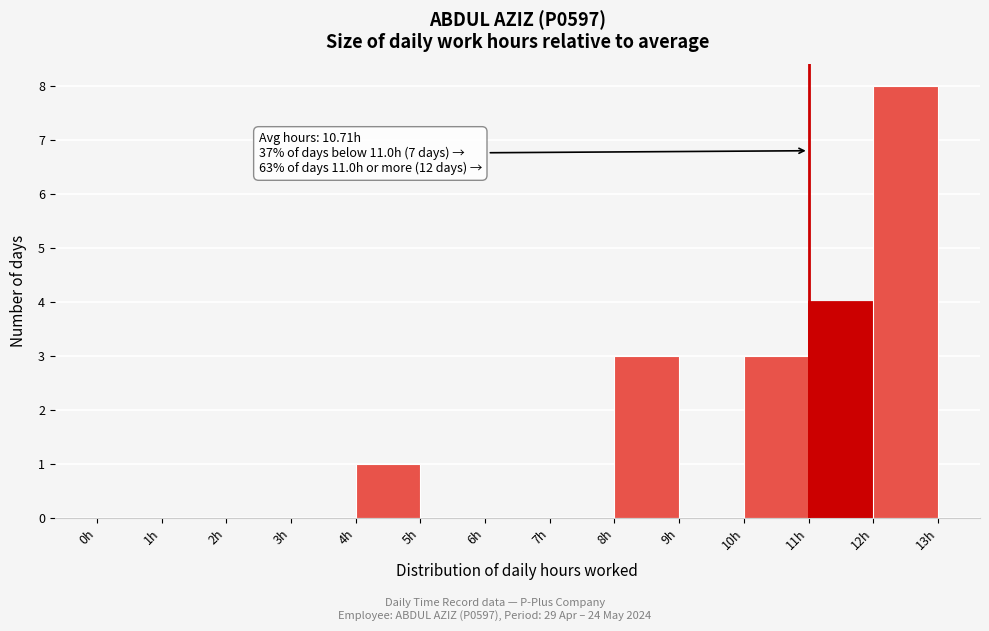

Which range on the x-axis has the tallest bar?

12 to 13